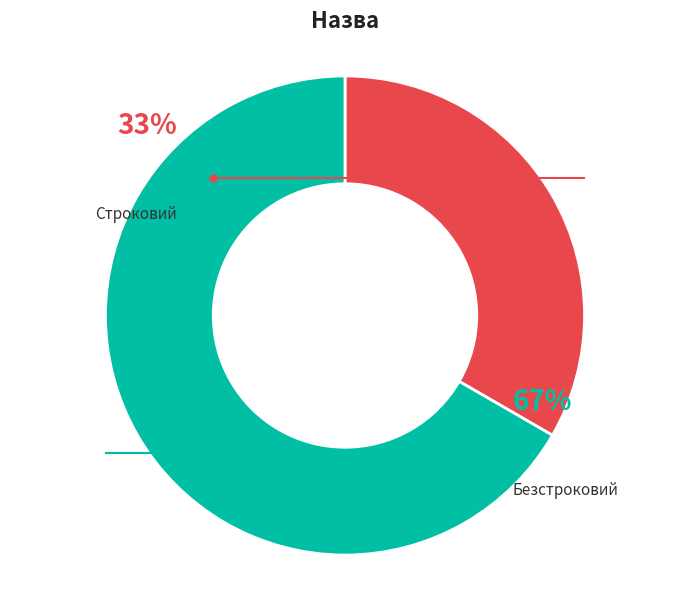

To the nearest percent, what is the difference between the Строковий and Безстроковий slice percentages?

33%